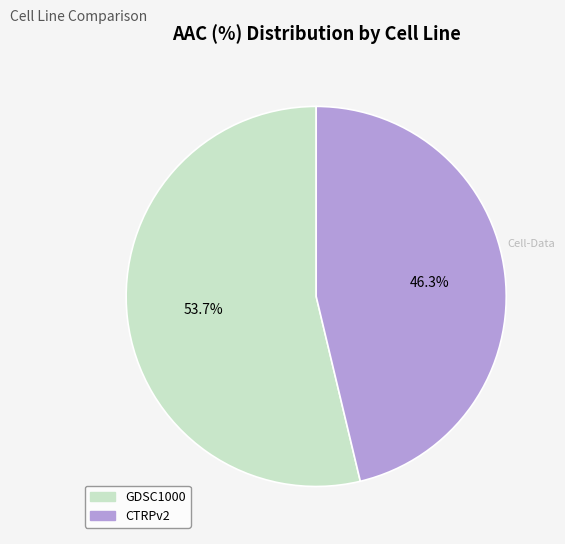

Count the number of slices in the pie.

2